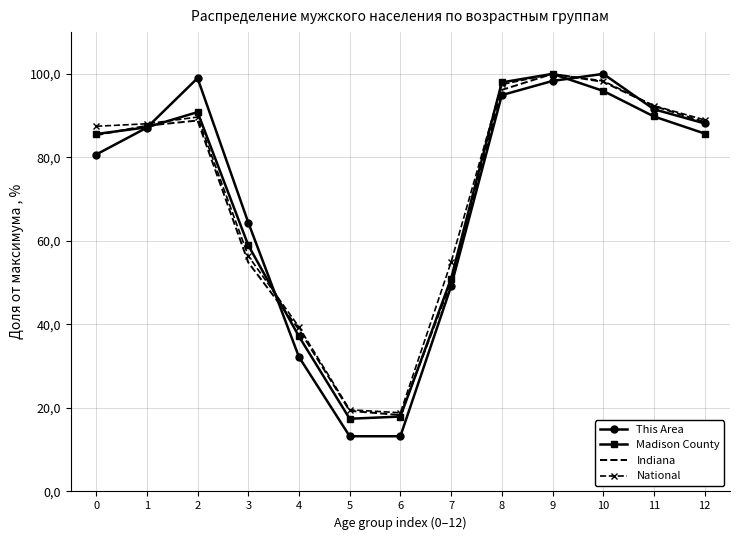

What is the value of the National point at the 10th from the left?

100.0